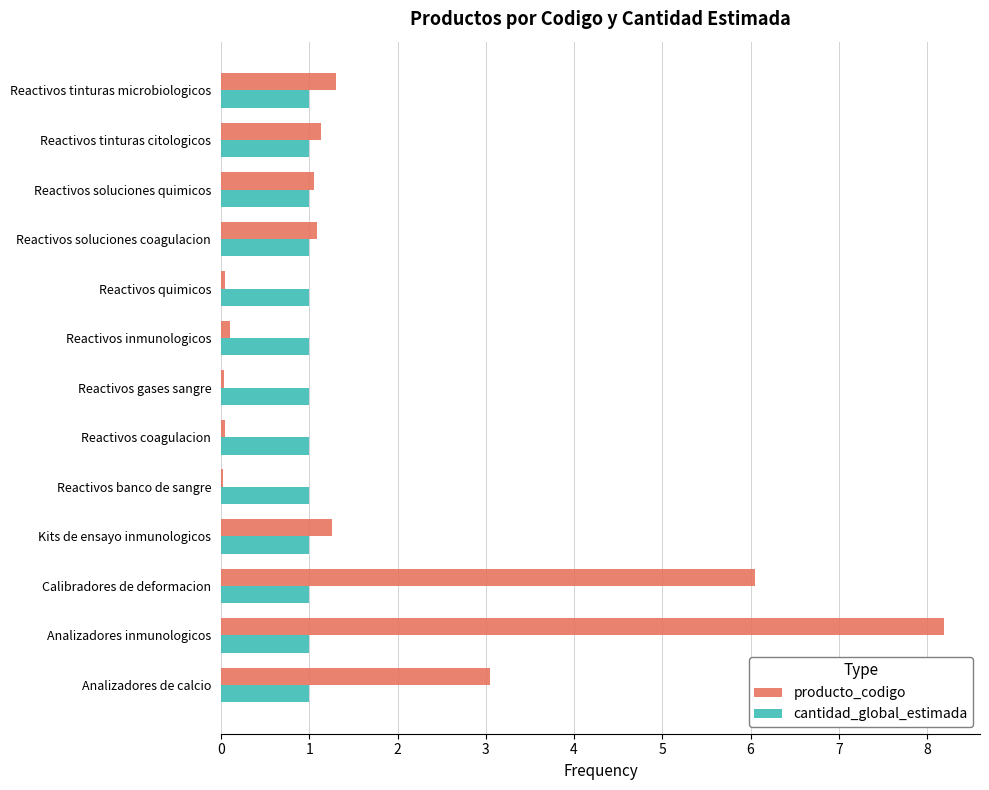

How many series are shown in this chart?

2